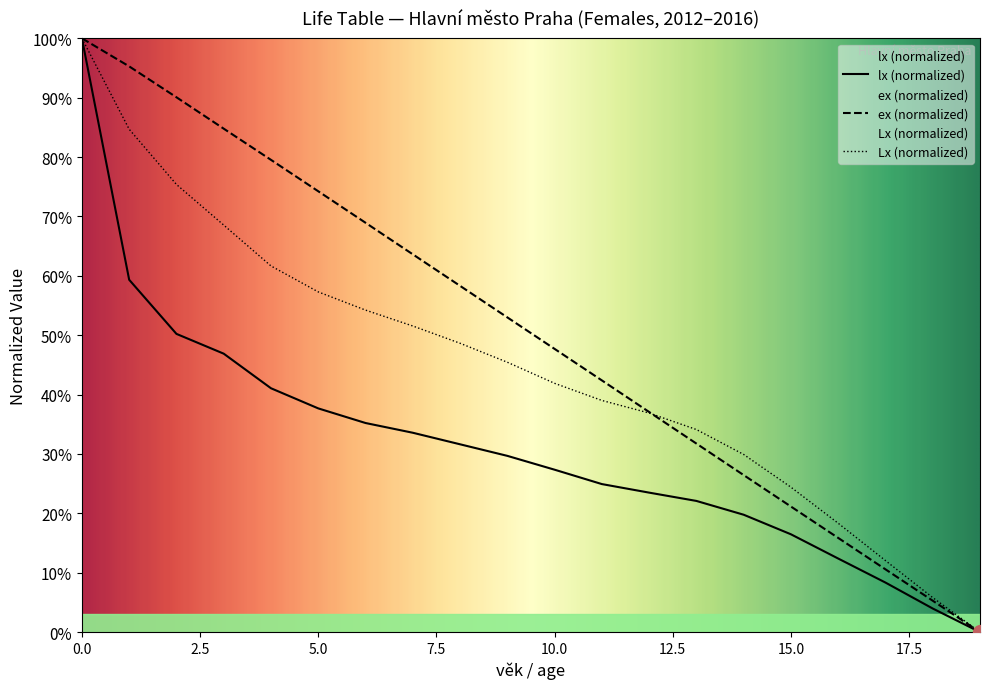

Which series changed the most between 4 and 15?

ex